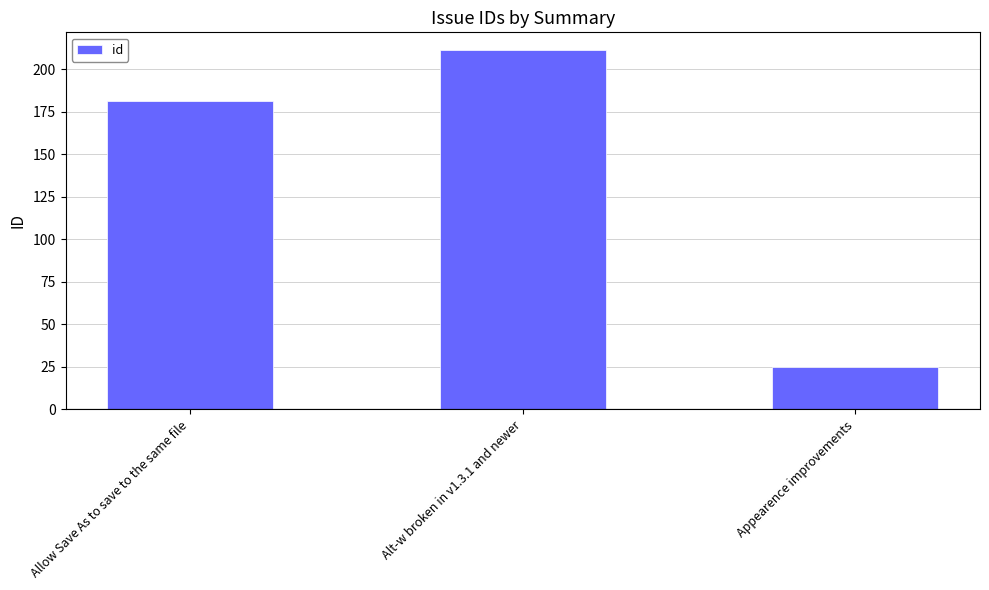

Which category has the lowest value across all series?

Appearence improvements